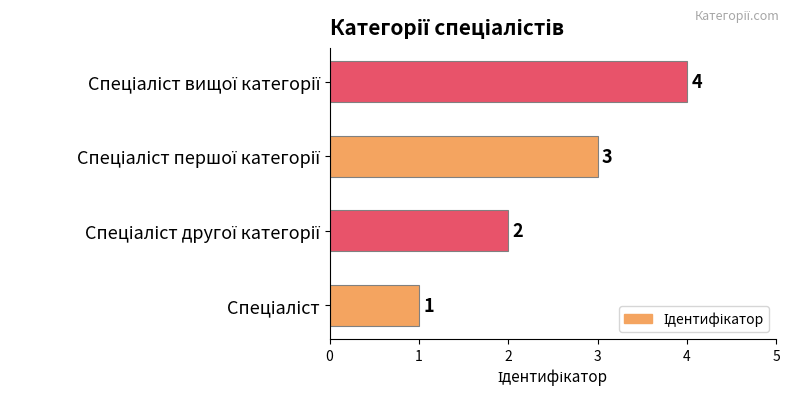

What is the maximum value shown in the chart?

4